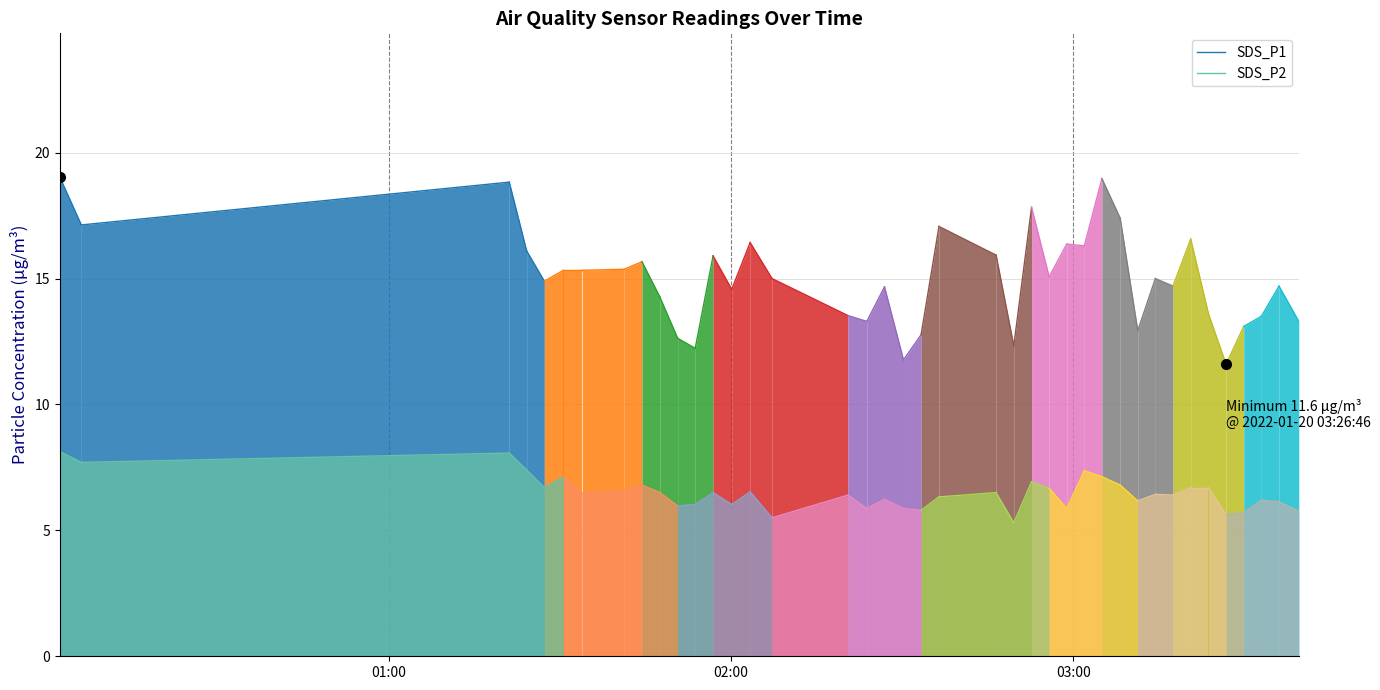

At 01:00, list the series in order from smallest to largest.

SDS_P2, SDS_P1